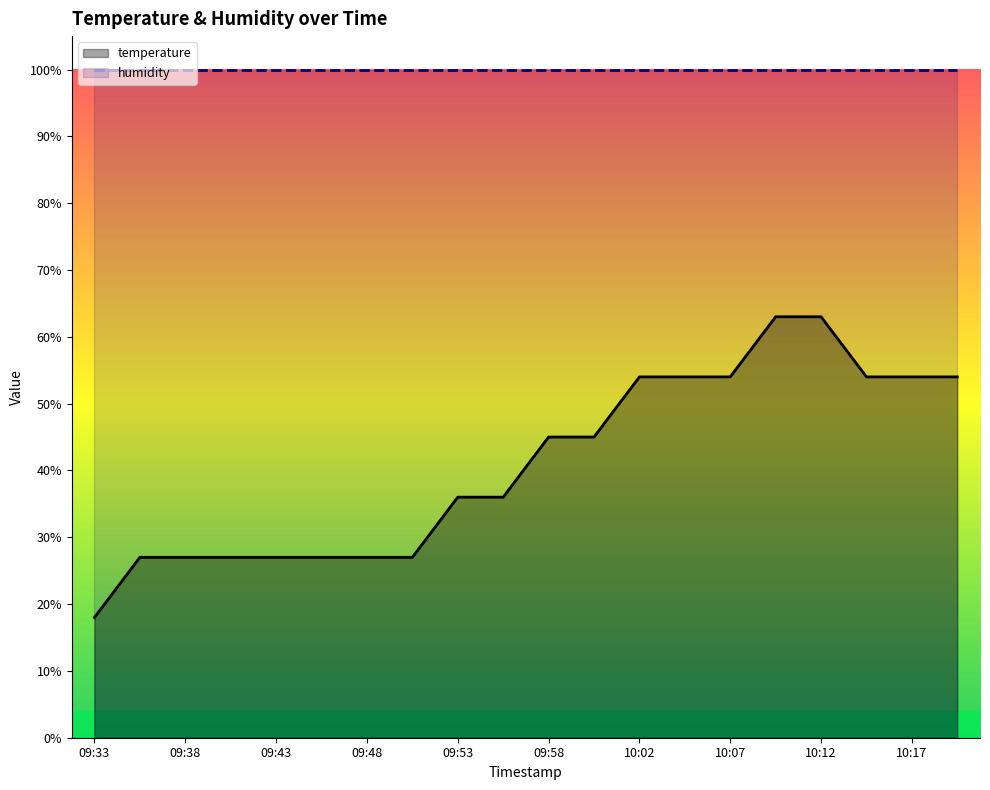

Rank the series by their maximum value, from highest to lowest.

humidity, temperature